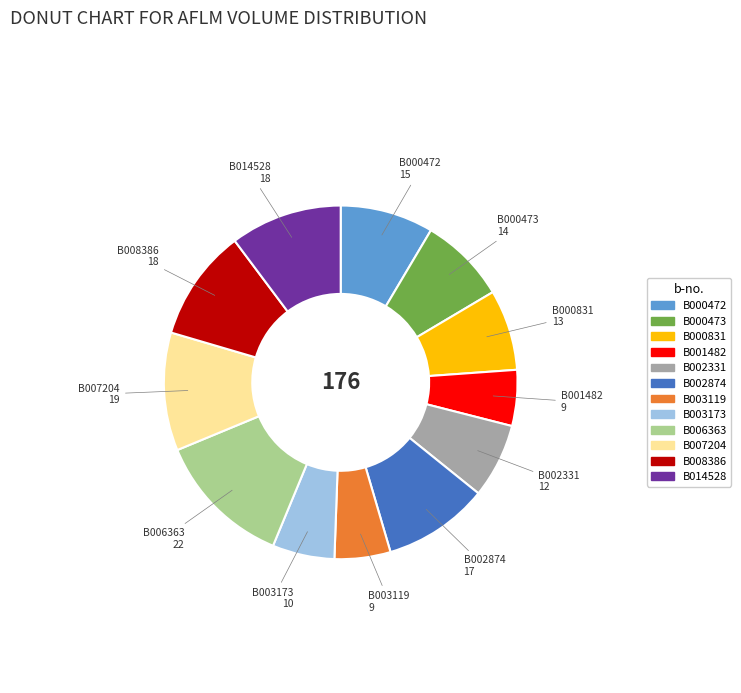

Do B002874 and B006363 together represent more than half of the pie?

No